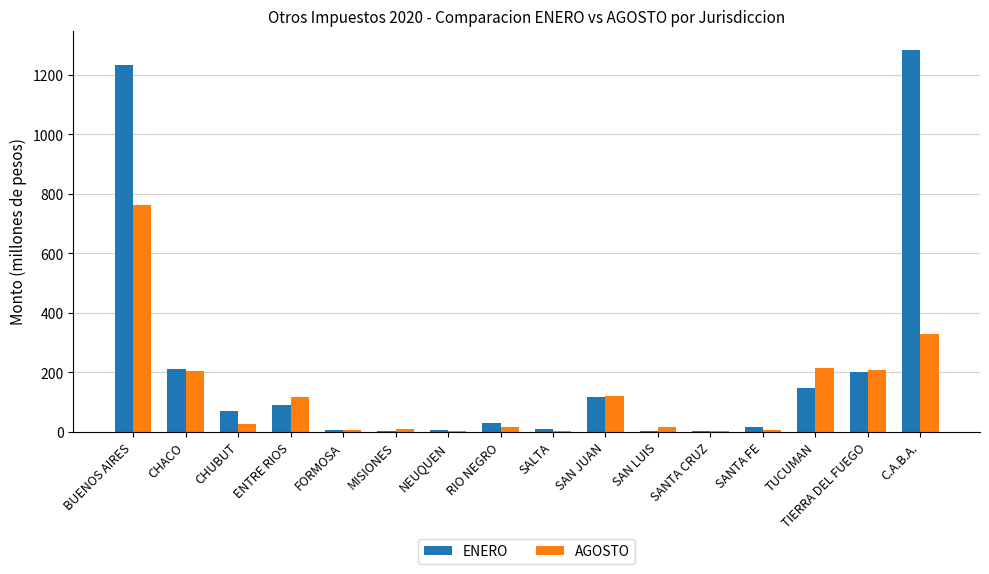

Where is AGOSTO nearest to the value 381?

C.A.B.A.